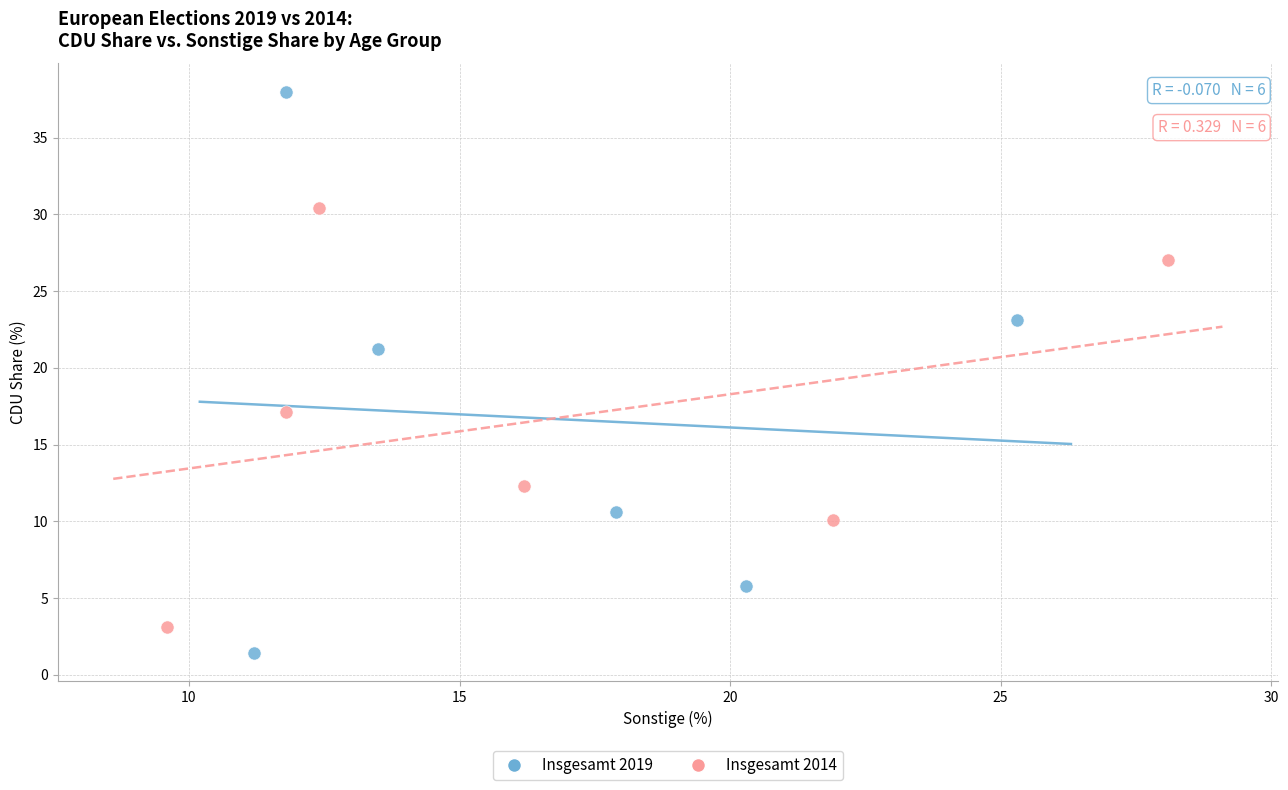

Which series contains the highest Y value?

Insgesamt 2019